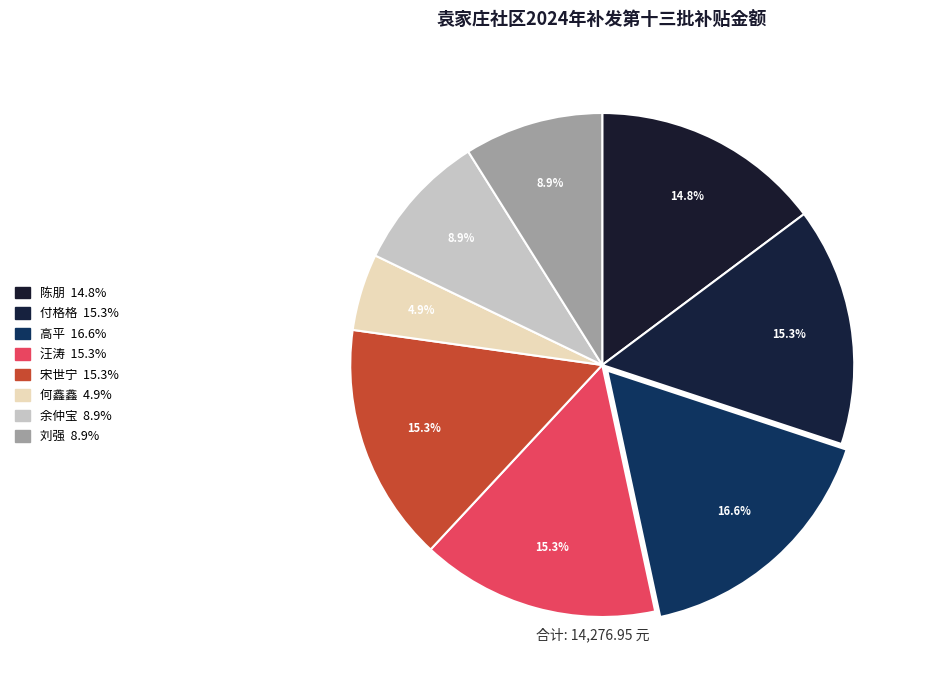

How many segments does this pie chart have?

8